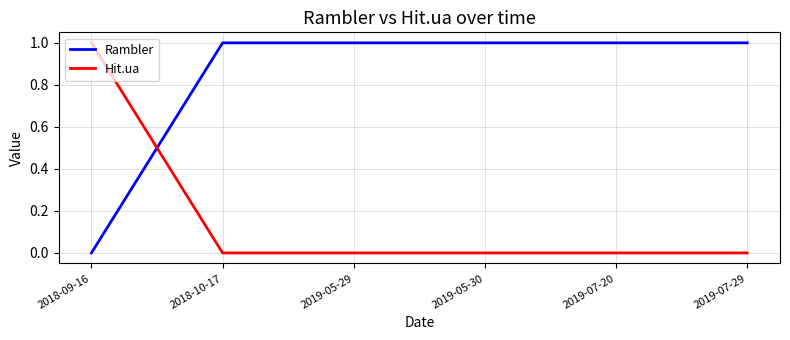

Reading left to right, extract all data points from this chart.

Rambler: 0	1	1	1	1	1
Hit.ua: 1	0	0	0	0	0